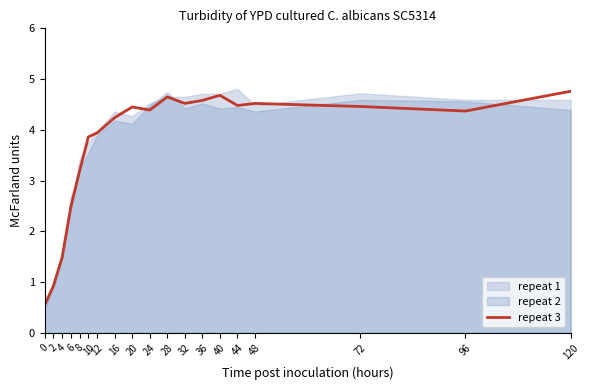

What is the change in value from 16 to 48?

+0.3